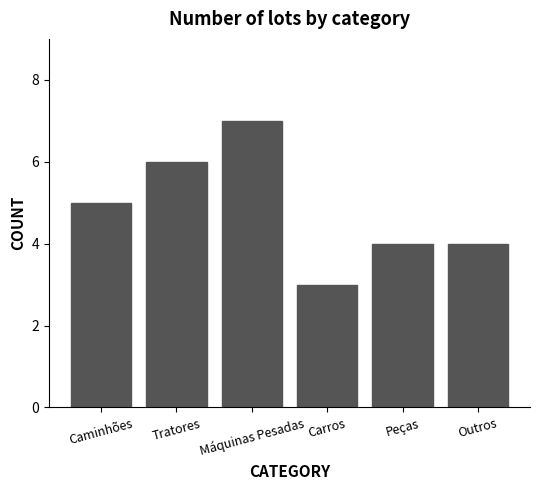

Which has a higher value, Outros or Carros?

Outros